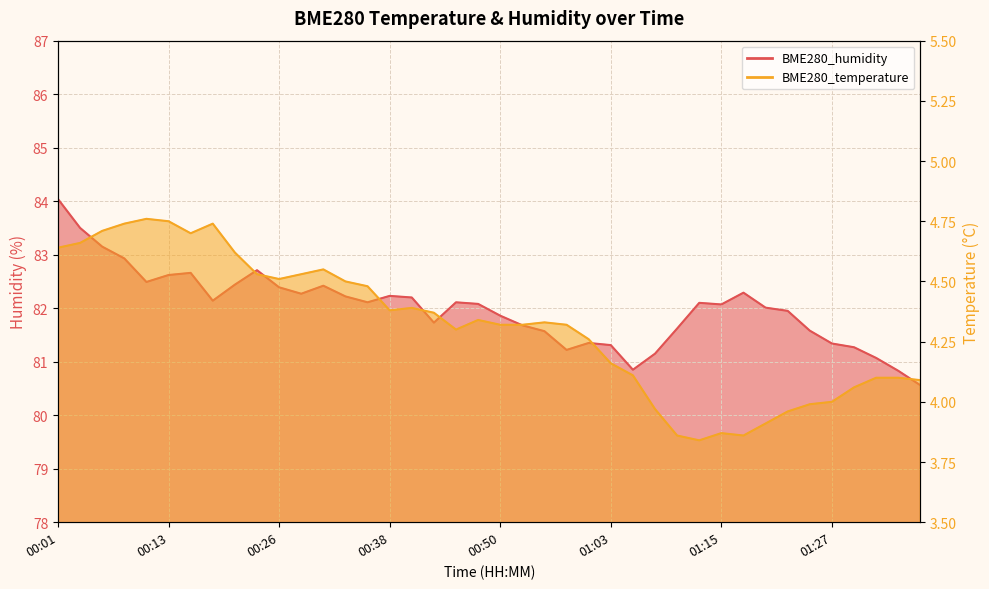

How many lines are shown in the chart?

2